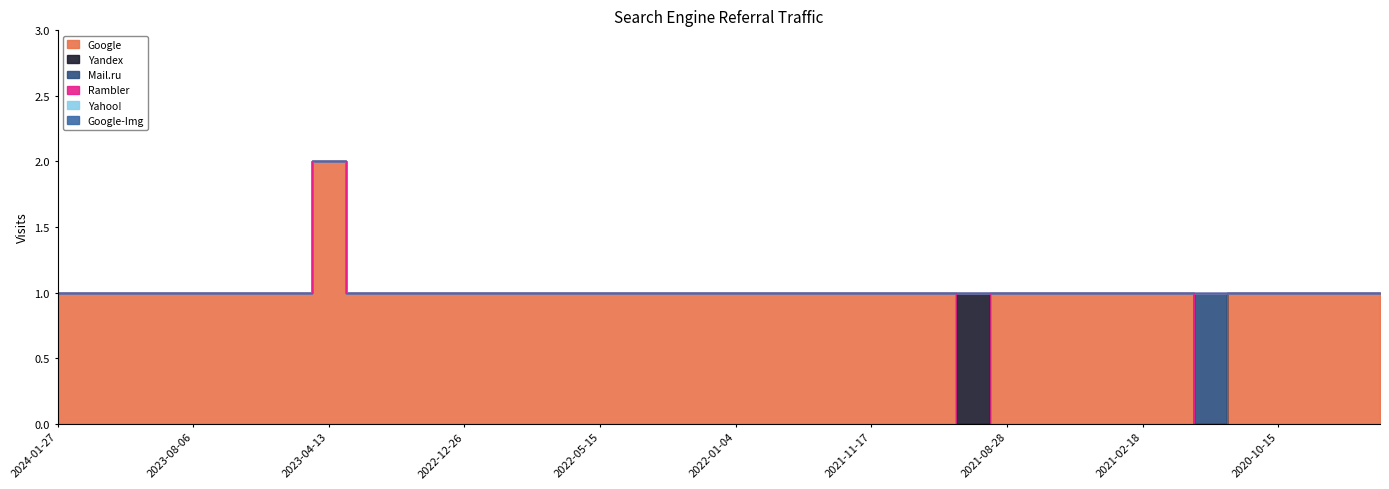

Between 2023-05-12 and 2021-10-23, which is larger?

2023-05-12